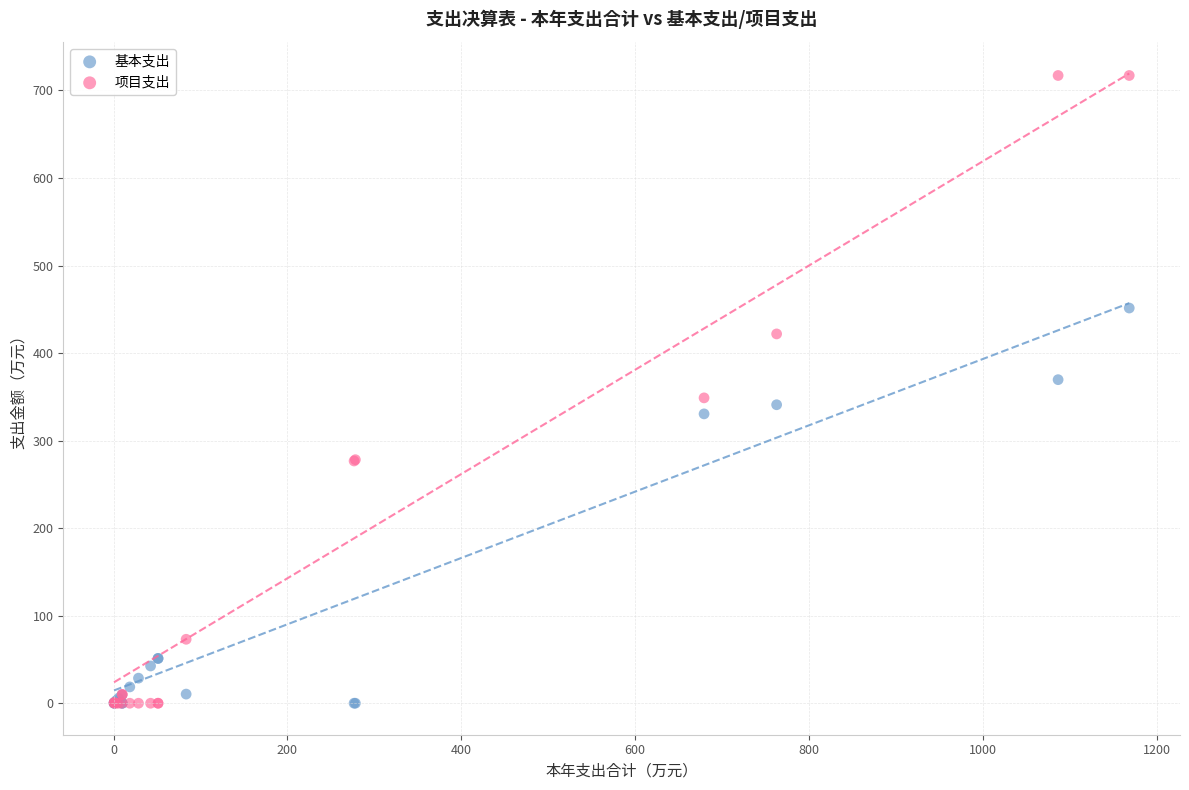

What are all the series names shown in the legend?

基本支出, 项目支出